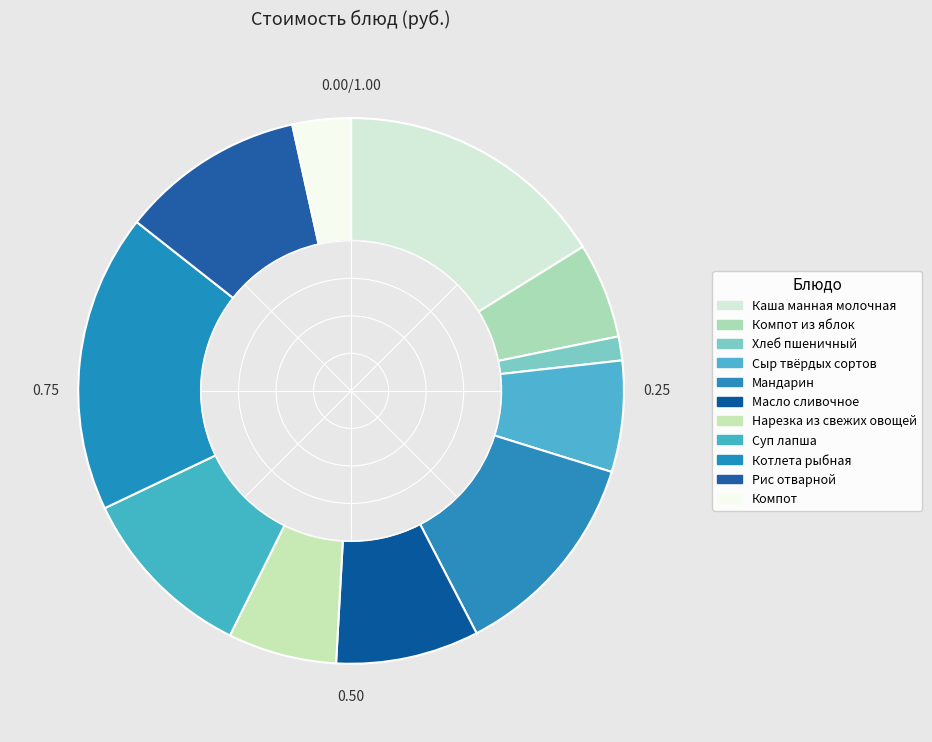

Is there any slice that represents more than half of the pie?

No